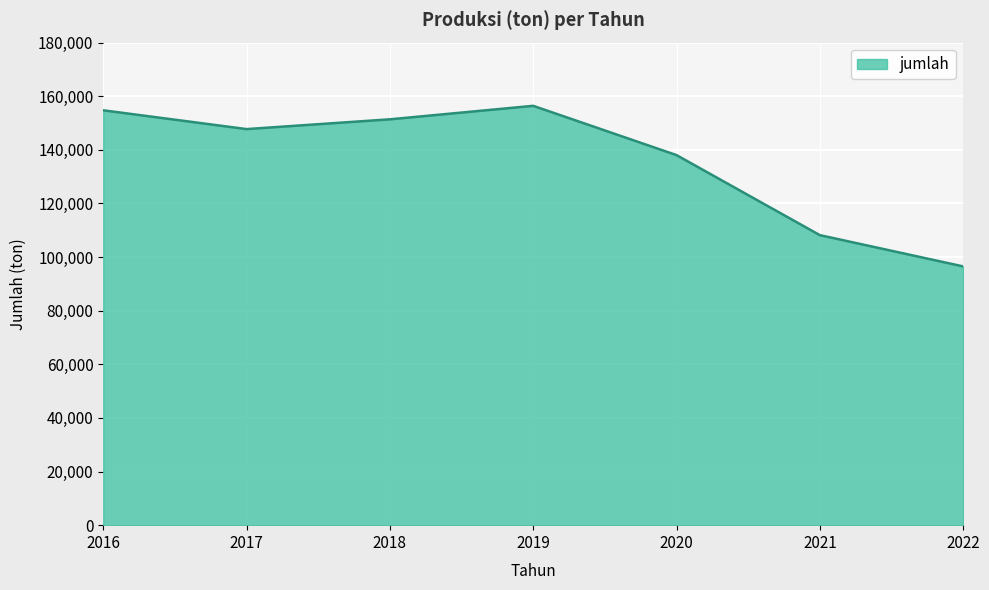

What is the minimum value shown in the chart?

96526